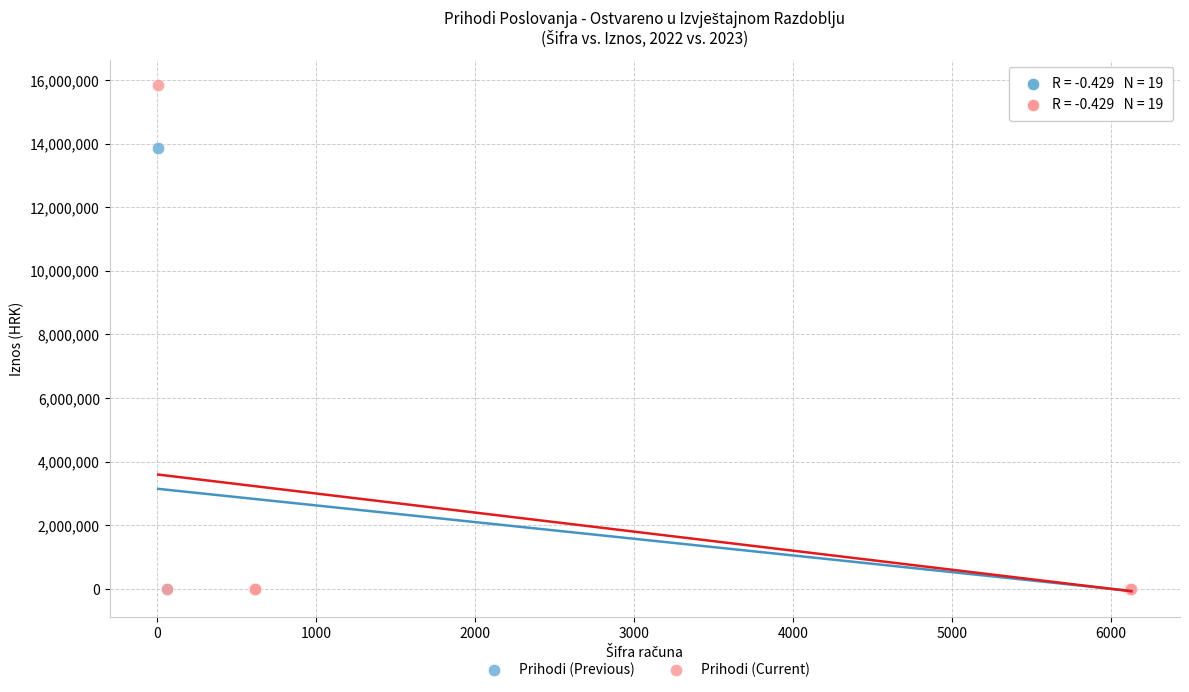

Across all series, what Y value is closest to 7920696?

13860526.2